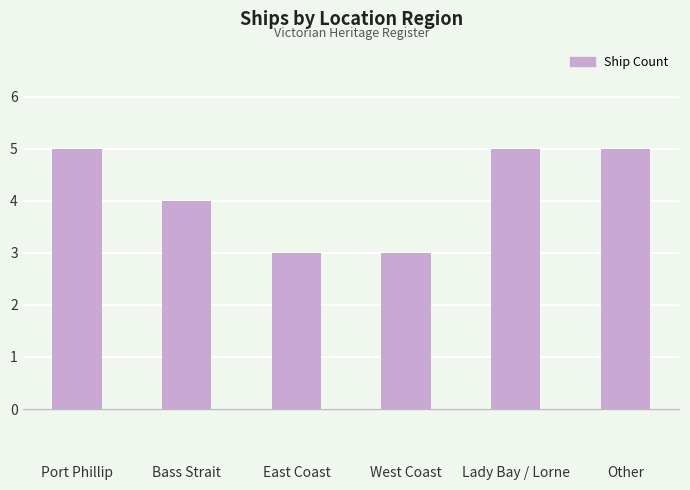

What is the minimum value shown in the chart?

3